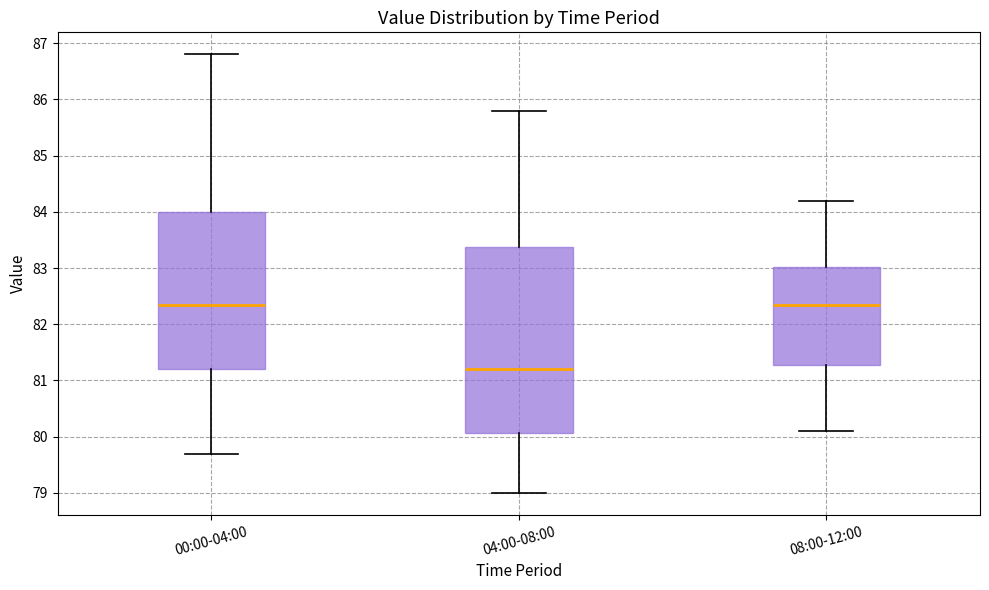

Reading left to right, transcribe this box plot: for each box, give where its median line is, the range the box spans, and where its two whiskers end, as read against the y-axis. The values are not printed on the chart, so give them approximately, as read against the axis.

00:00-04:00: median 82.4, box 81.2 to 84.0, whiskers 79.7 to 86.8
04:00-08:00: median 81.2, box 80.1 to 83.4, whiskers 79.0 to 85.8
08:00-12:00: median 82.4, box 81.3 to 83.0, whiskers 80.1 to 84.2